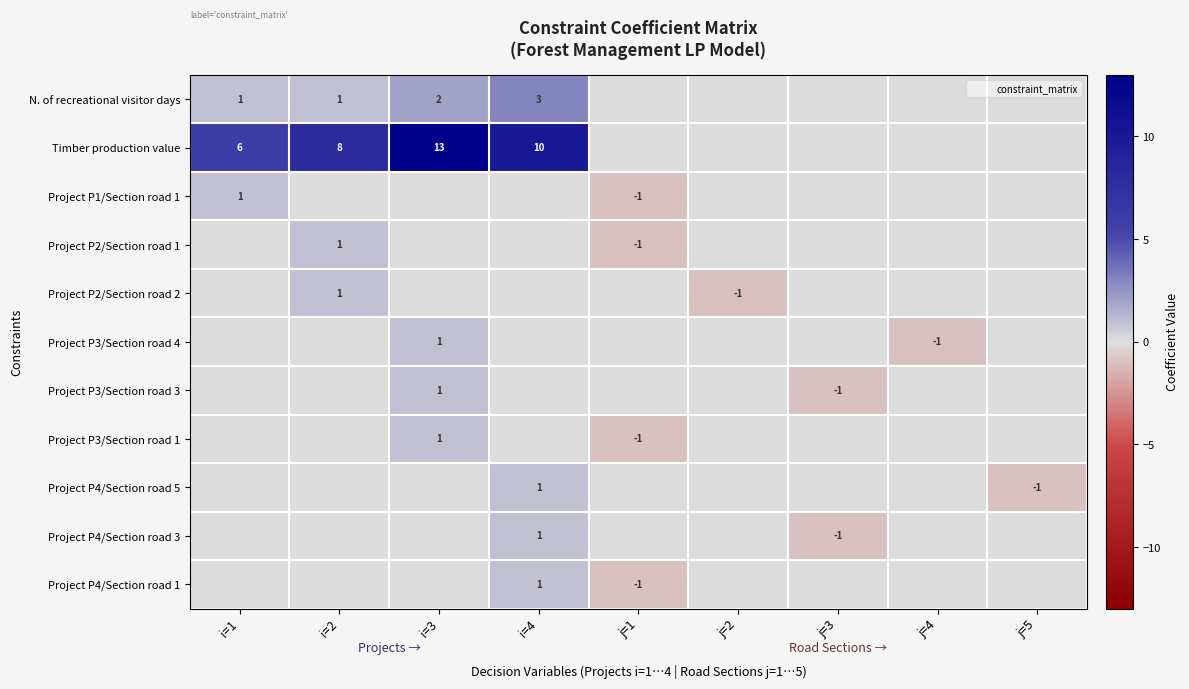

What is the total value across all series at i=1?

8